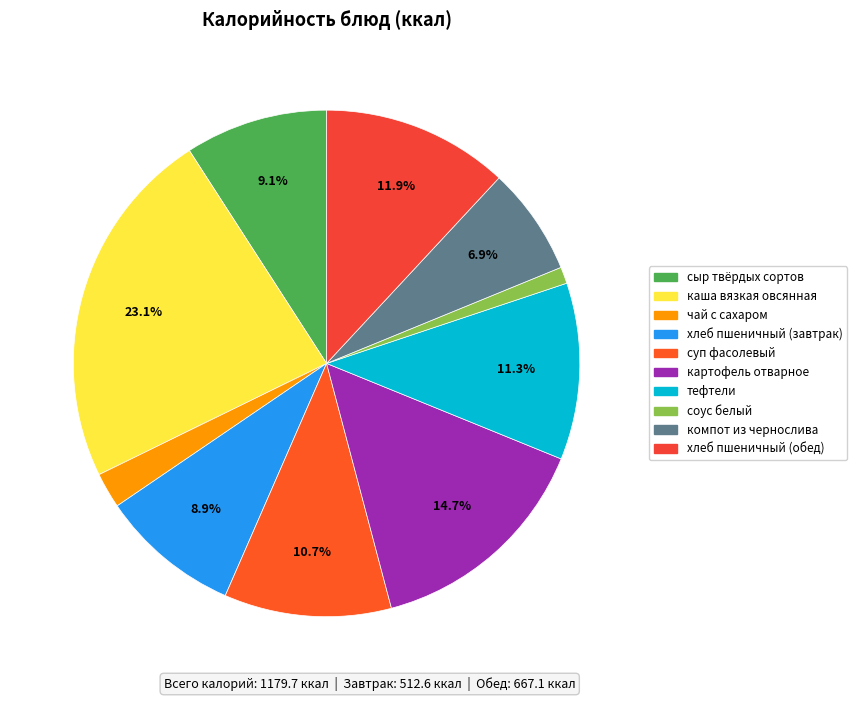

The компот из чернослива slice represents 7% of the pie. True or false?

True